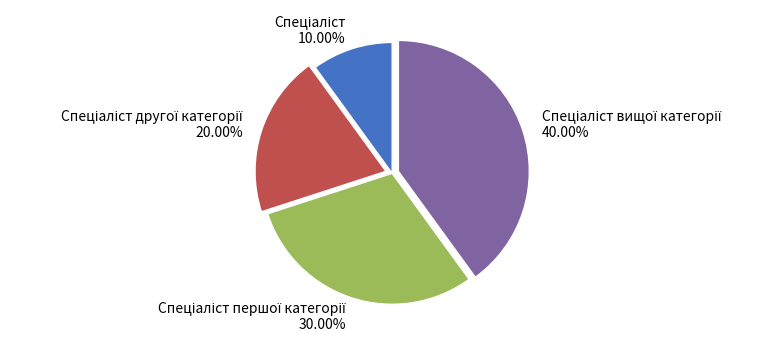

Does any single category account for the majority?

No